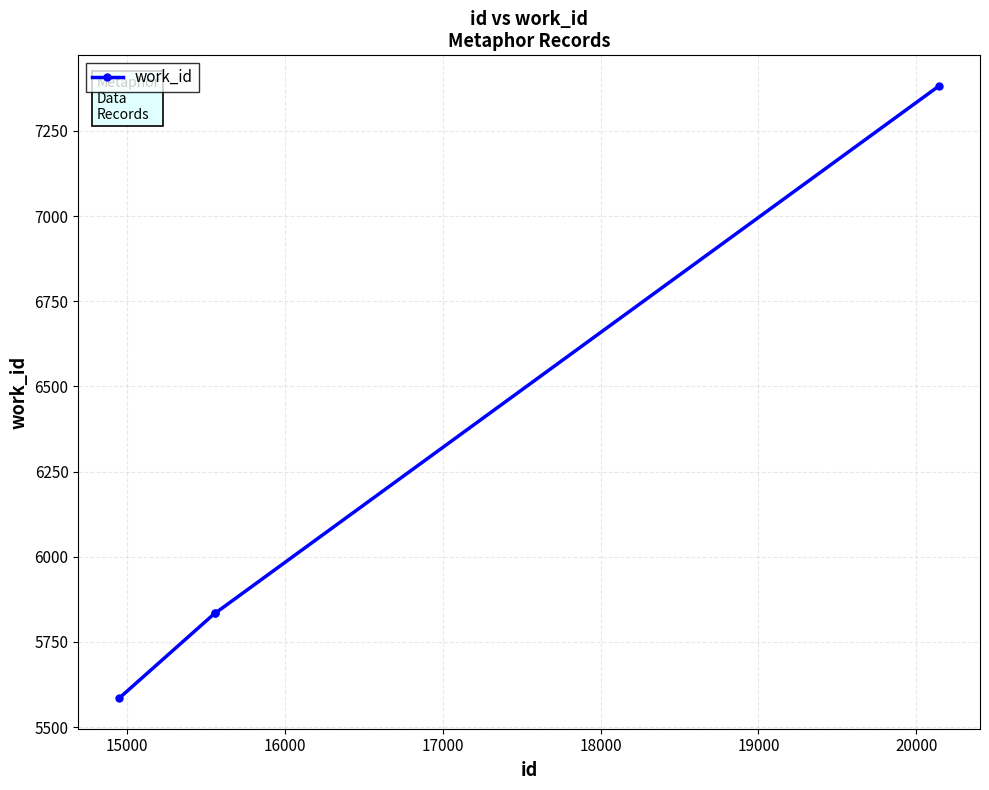

Count the values in the range 5834 to 7382.

3